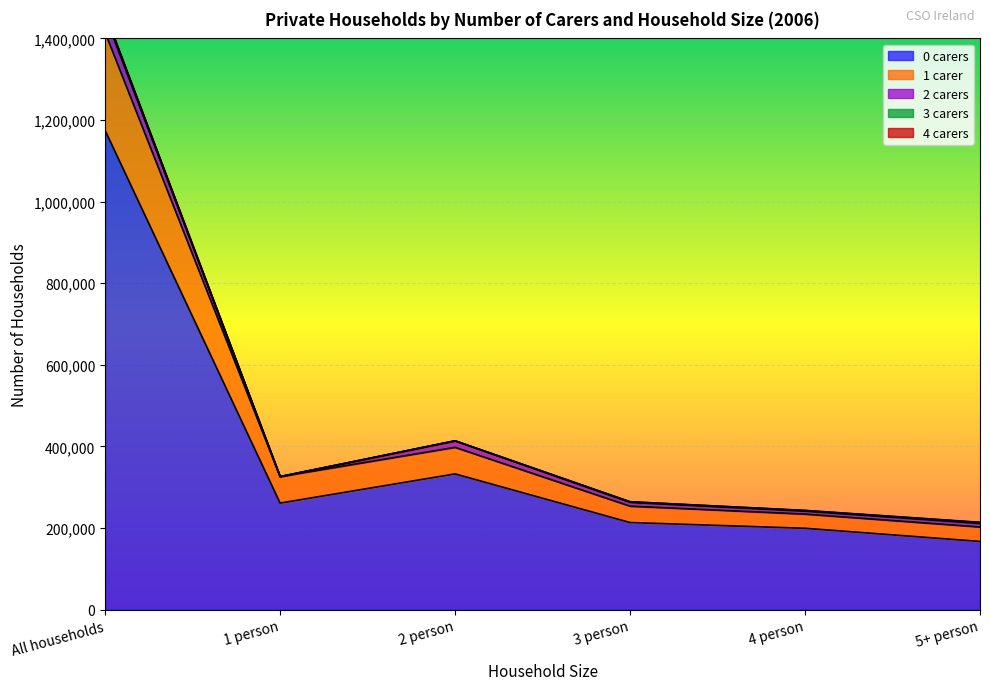

True or false: 4 carers and 3 carers intersect in this chart.

False